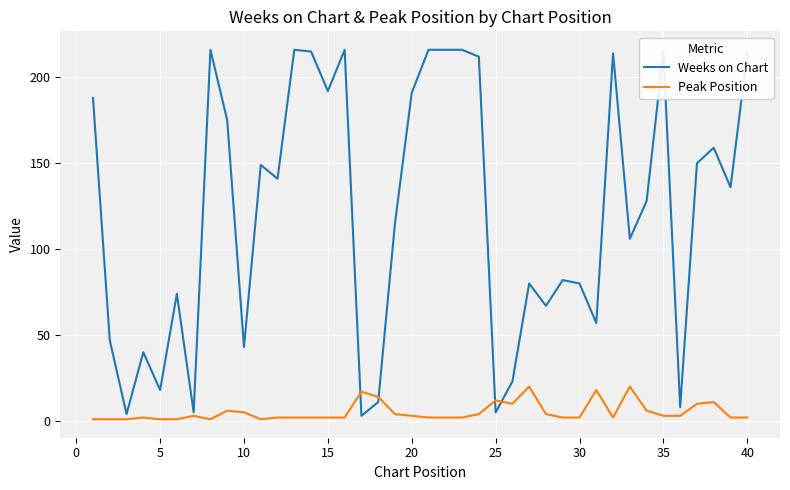

Which series has the widest spread of values?

Weeks on Chart